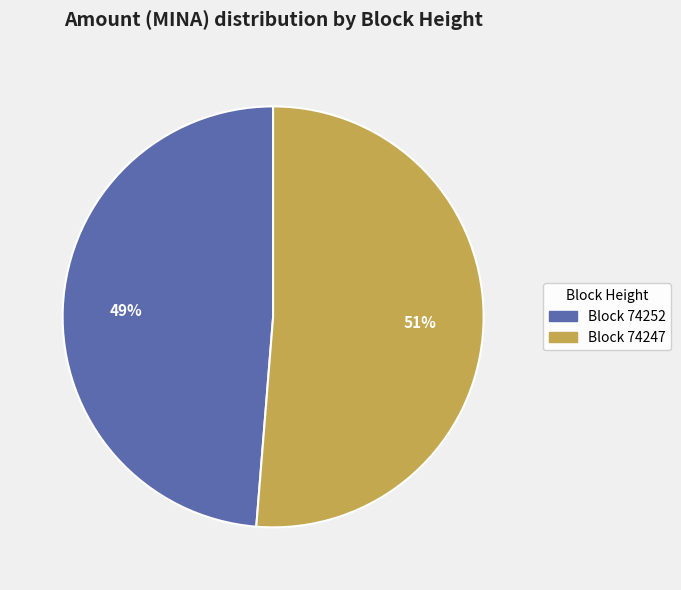

To the nearest percent, what is the average slice percentage?

50%